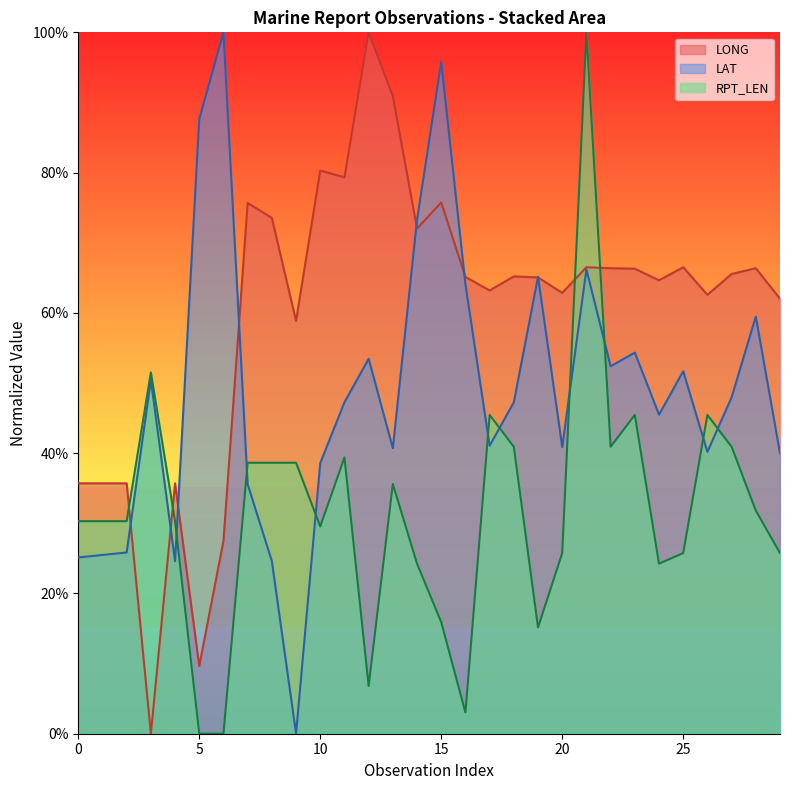

At which label is LAT closest to 50?

3